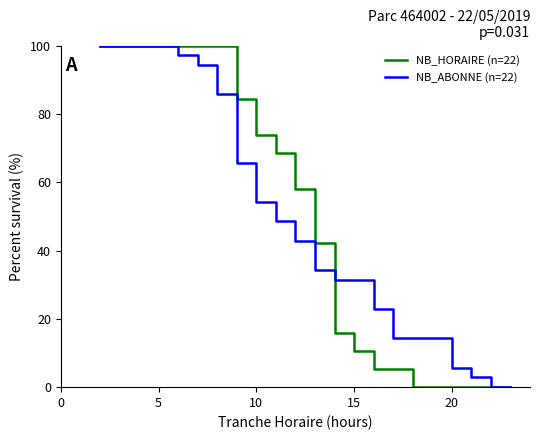

What is the average value of the NB_HORAIRE (n=22) series?

48.3